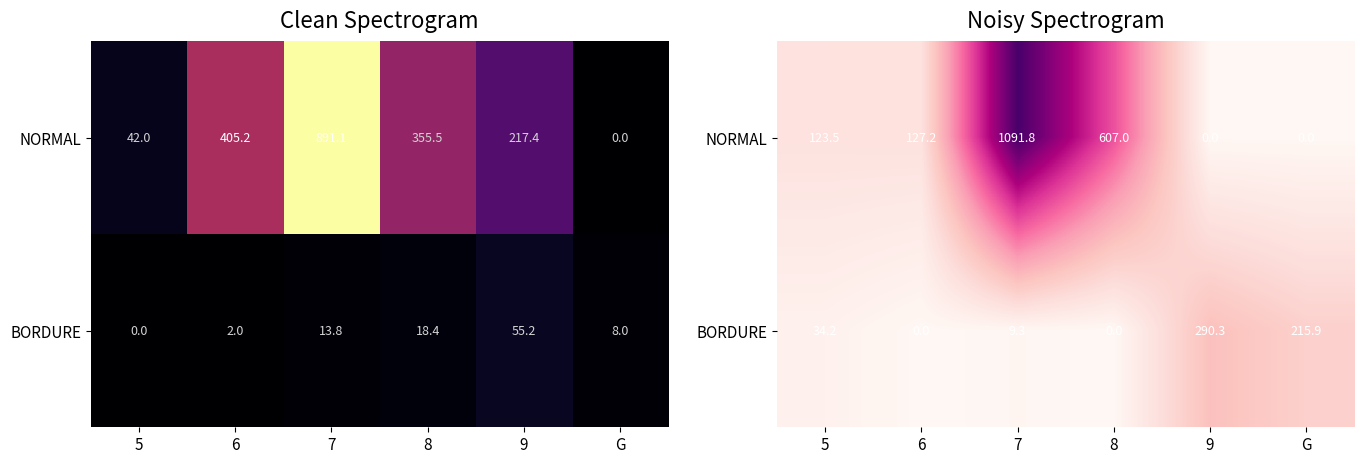

What is the average value of the NORMAL series?

324.9